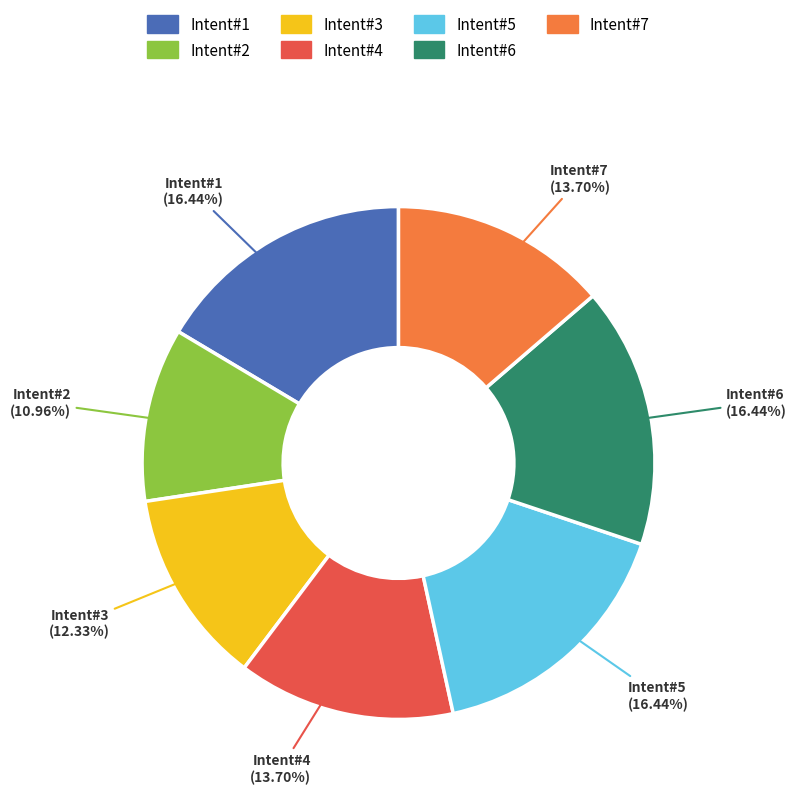

Is there a majority slice in this chart?

No